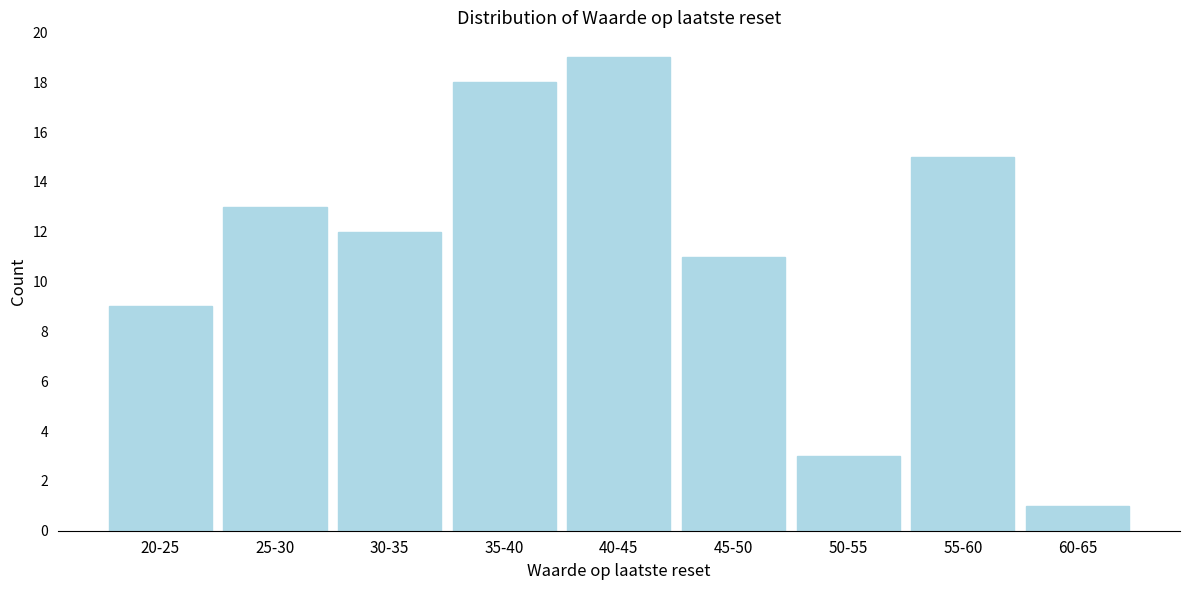

Reading left to right, what are all the values shown in this chart?

20-25=9	25-30=13	30-35=12	35-40=18	40-45=19	45-50=11	50-55=3	55-60=15	60-65=1